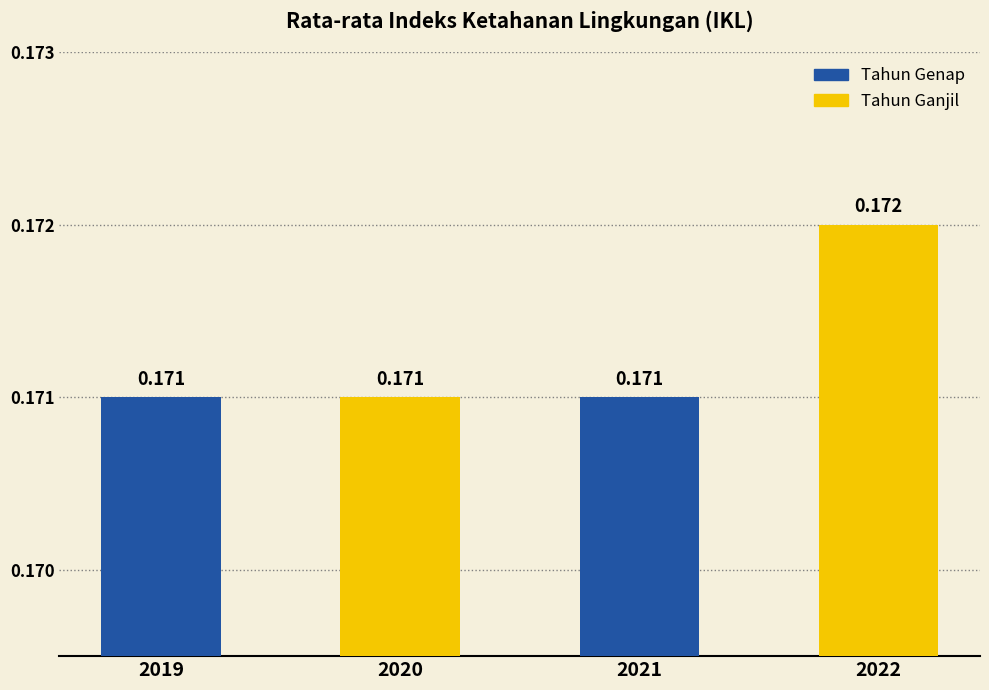

Count the number of categories in the chart.

4